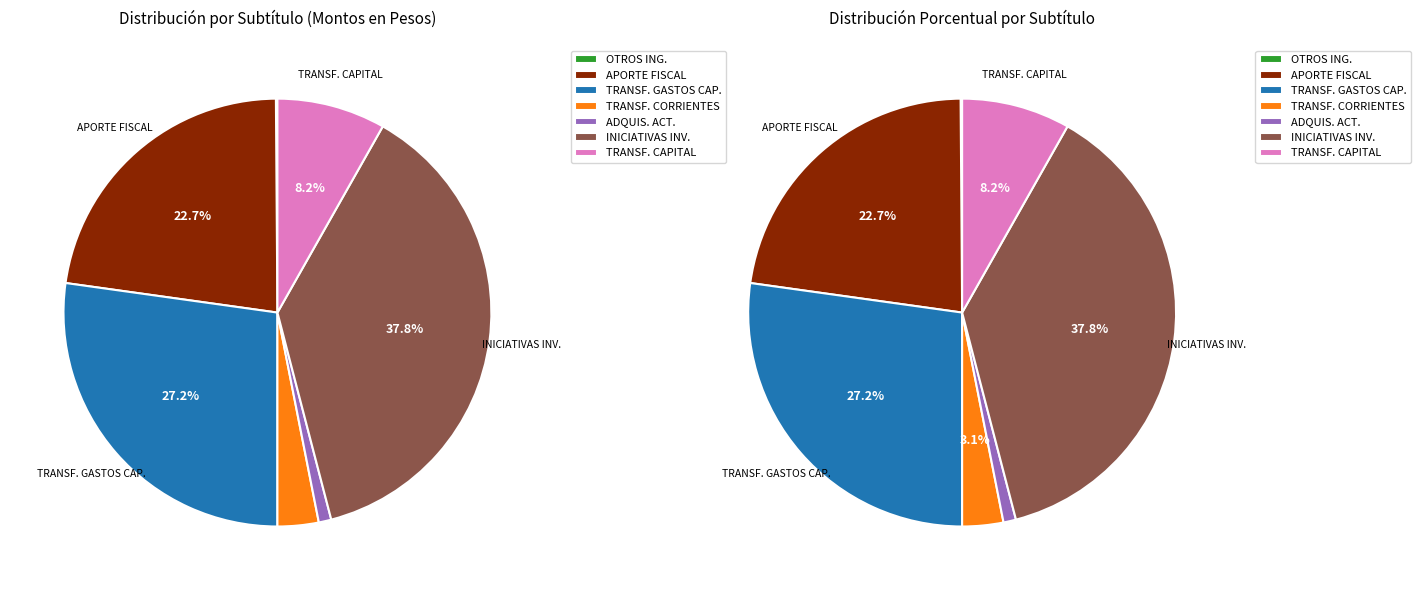

To the nearest percent, what is the difference between the TRANSFERENCIAS CORRIENTES and APORTE FISCAL slice percentages?

20%